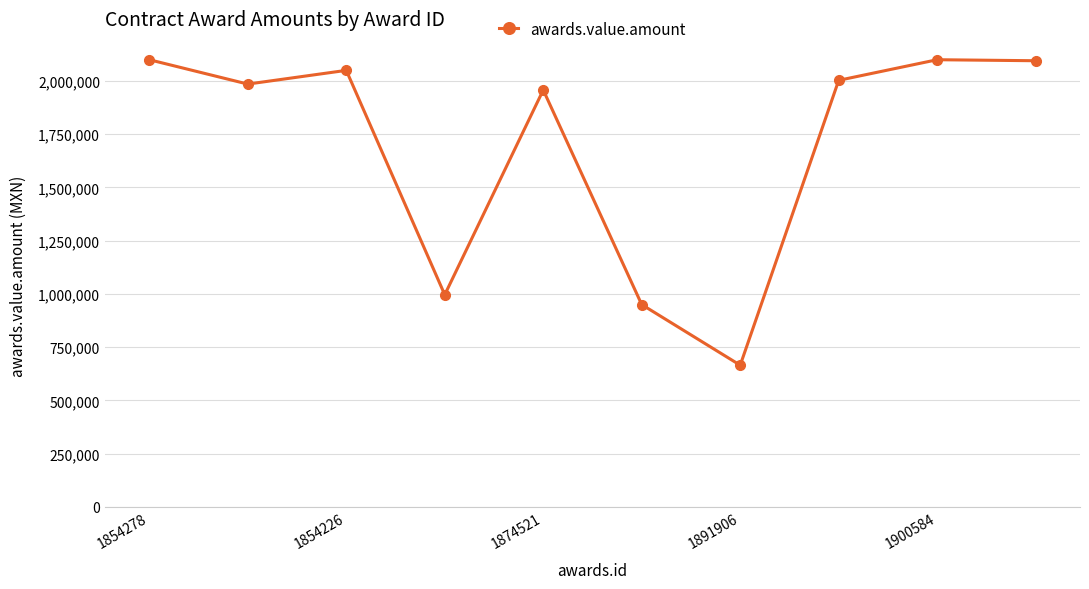

What is the value of the 5th point from the left?

1957750.3